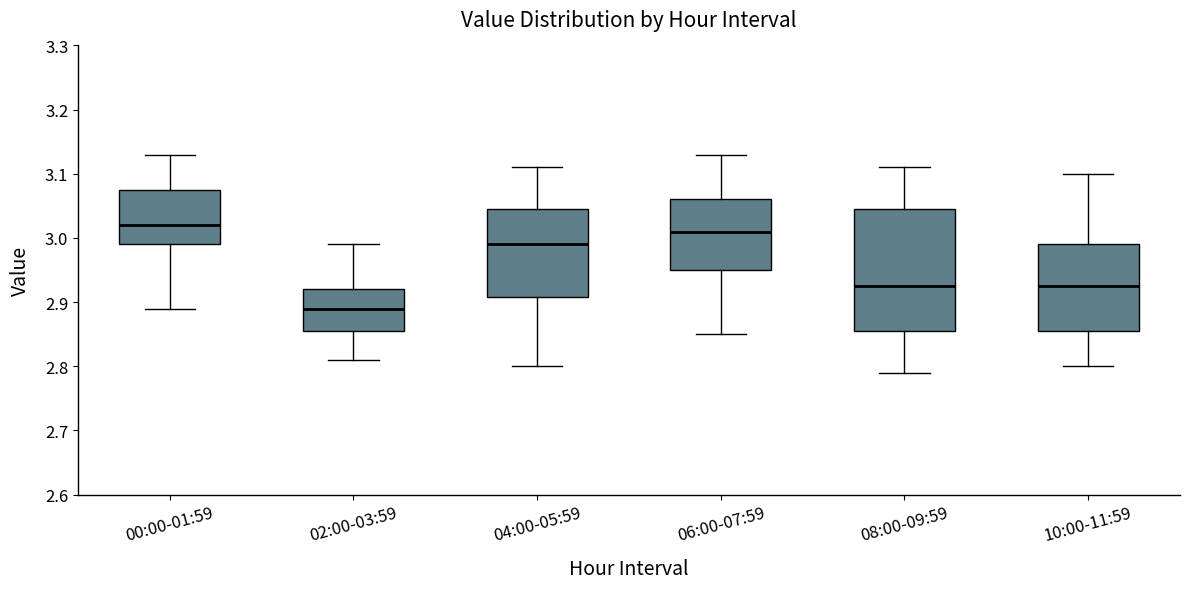

Which box has the highest median line?

00:00-01:59